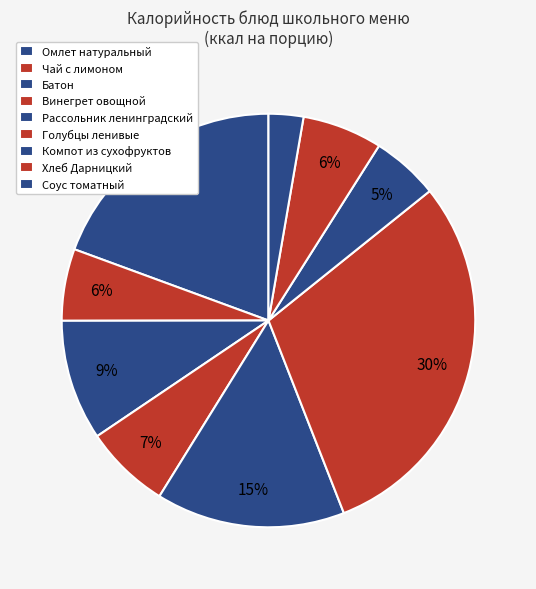

True or false: Соус томатный accounts for 3% of the total.

True